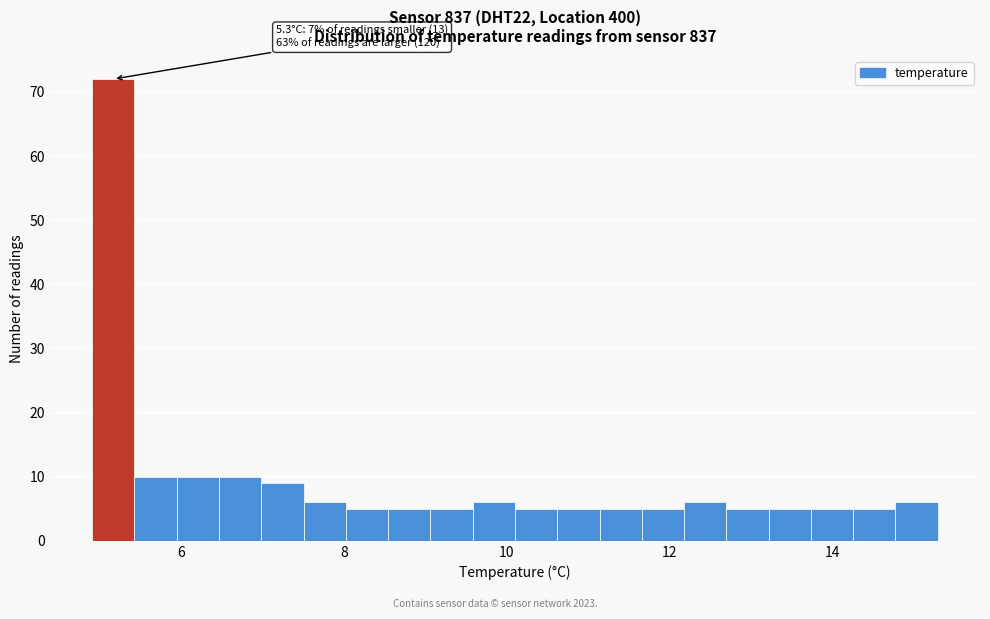

Around what value on the x-axis is the tallest bar? Give the approximate position of its centre, as read against the axis.

5.2